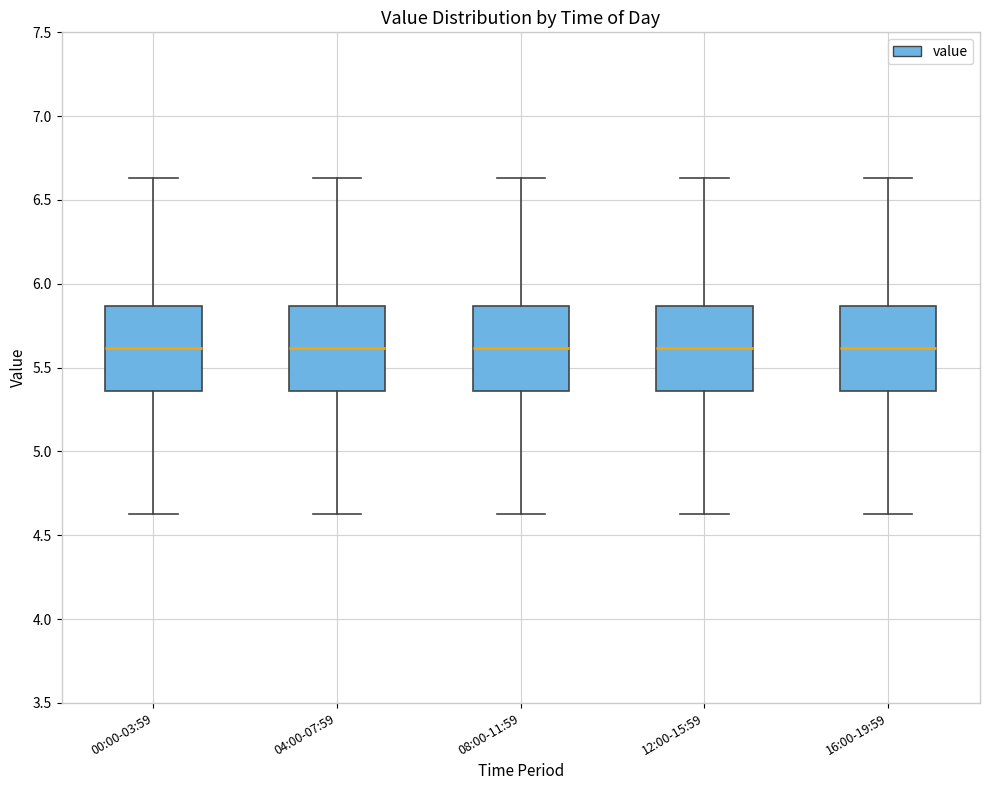

Reading left to right, read every box against the y-axis: the position of its median line, the range the box covers, and the ends of its whiskers. The values are not printed on the chart, so give them approximately, as read against the axis.

00:00-03:59: median 5.60, box 5.35 to 5.85, whiskers 4.65 to 6.65
04:00-07:59: median 5.60, box 5.35 to 5.85, whiskers 4.65 to 6.65
08:00-11:59: median 5.60, box 5.35 to 5.85, whiskers 4.65 to 6.65
12:00-15:59: median 5.60, box 5.35 to 5.85, whiskers 4.65 to 6.65
16:00-19:59: median 5.60, box 5.35 to 5.85, whiskers 4.65 to 6.65